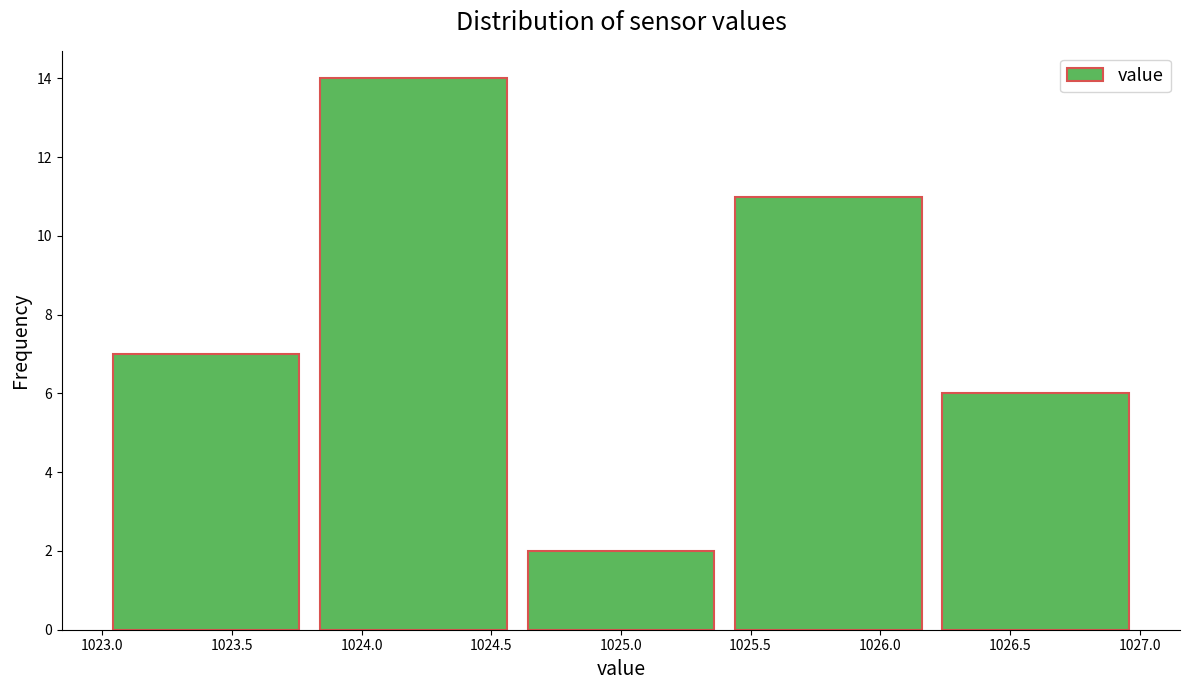

Reading left to right, transcribe this chart: for each bar, give the range it covers on the x-axis and its height. The values are not printed on the chart, so give them approximately, as read against the axis.

1023.0 to 1023.8: 7
1023.8 to 1024.6: 14
1024.6 to 1025.4: 2
1025.4 to 1026.2: 11
1026.2 to 1027.0: 6